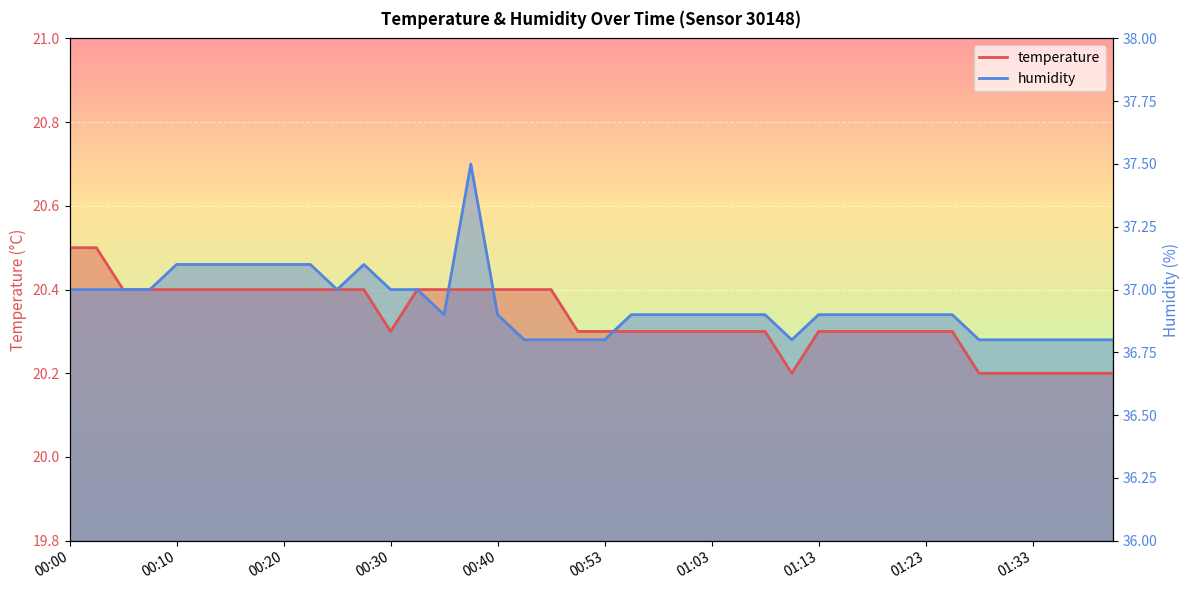

What position from the left is 01:23?

33